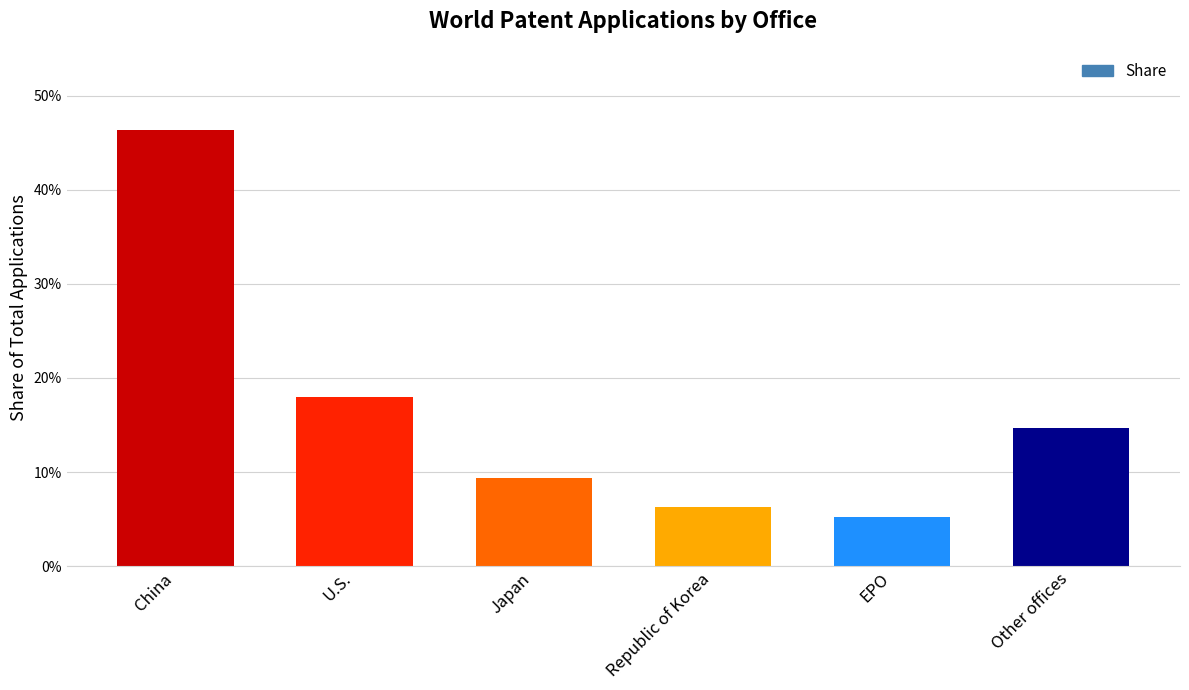

Does the chart contain any negative values?

No